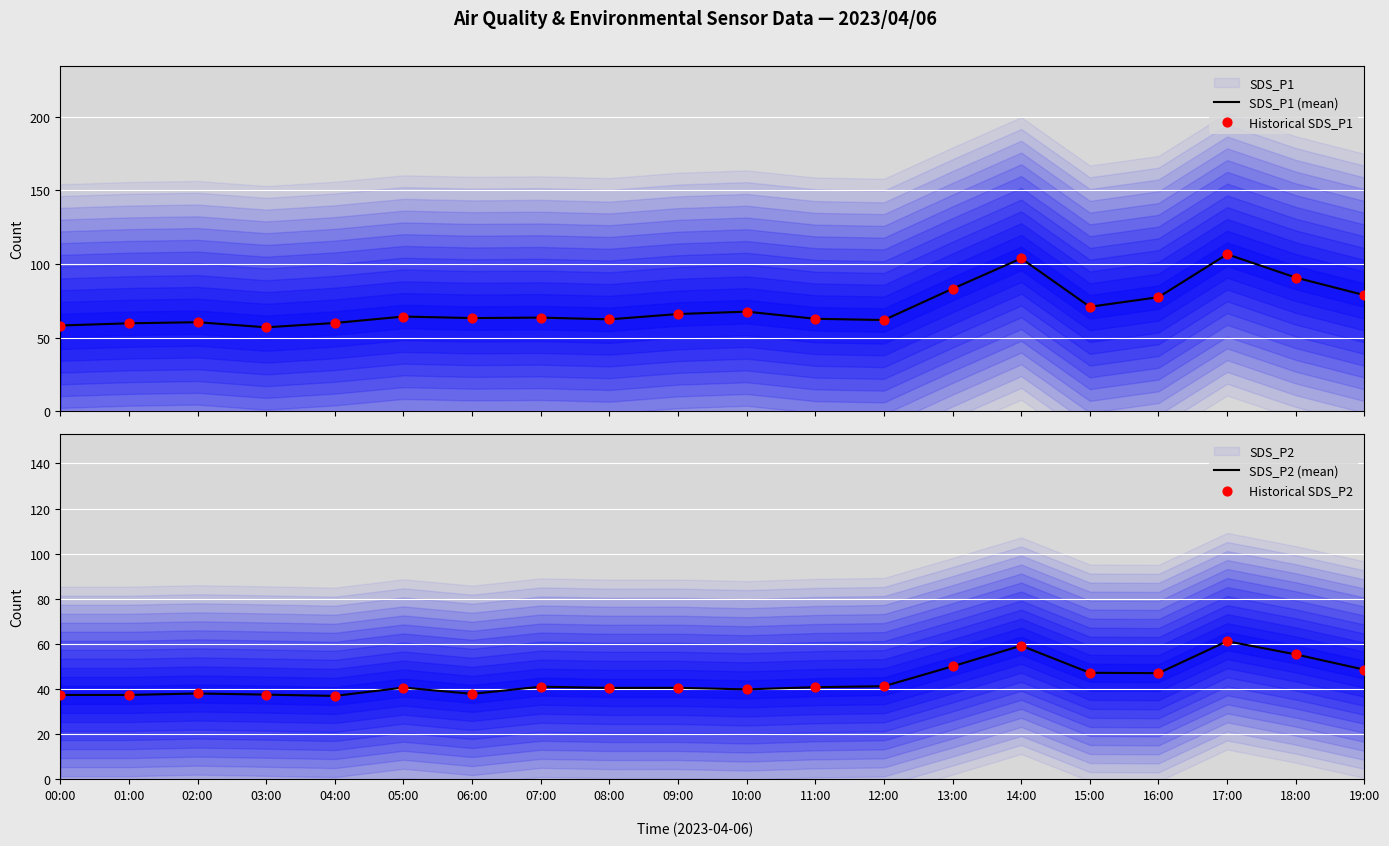

Which series contains the highest Y value?

SDS_P1 (mean)